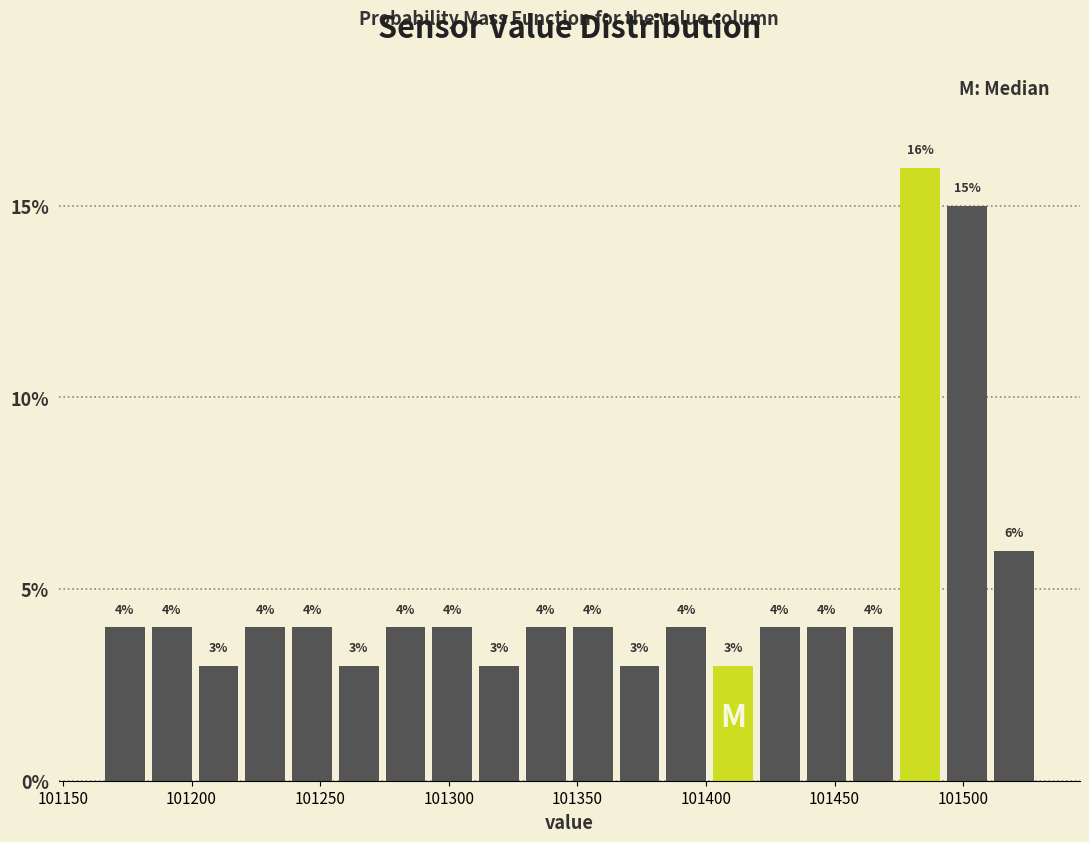

Around what value on the x-axis is the tallest bar? Give the approximate position of its centre, as read against the axis.

101485